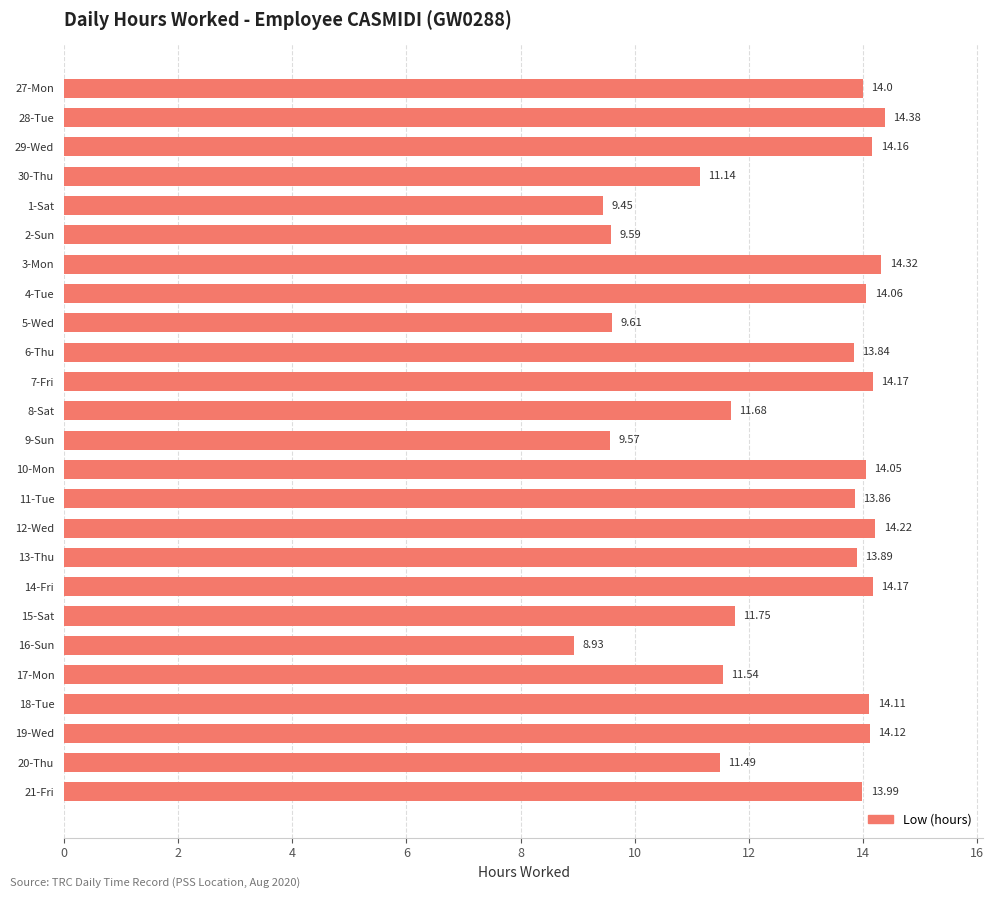

What is the ratio of the value at 14-Fri to the value at 5-Wed?

1.5